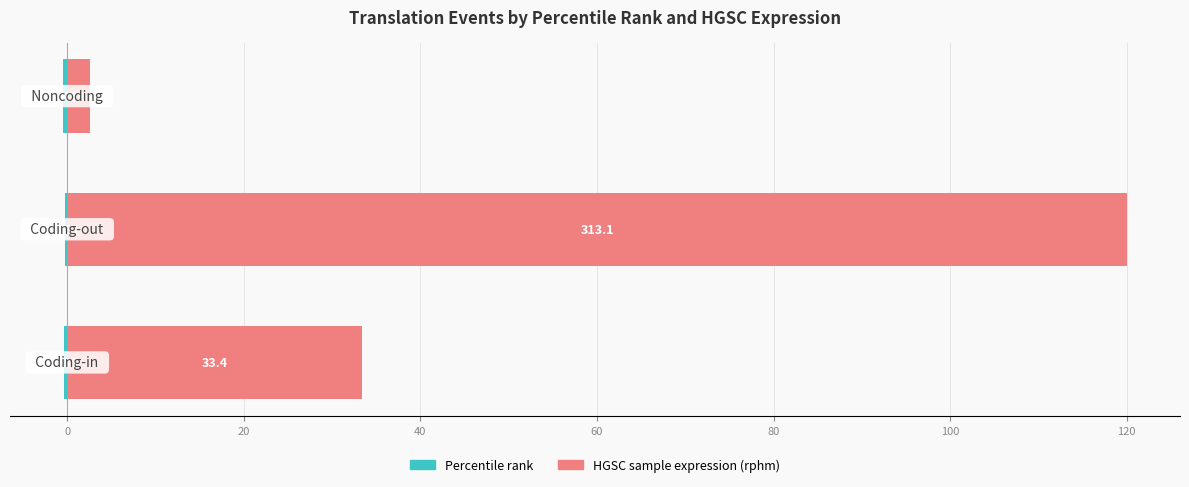

How many groups of bars are there?

3